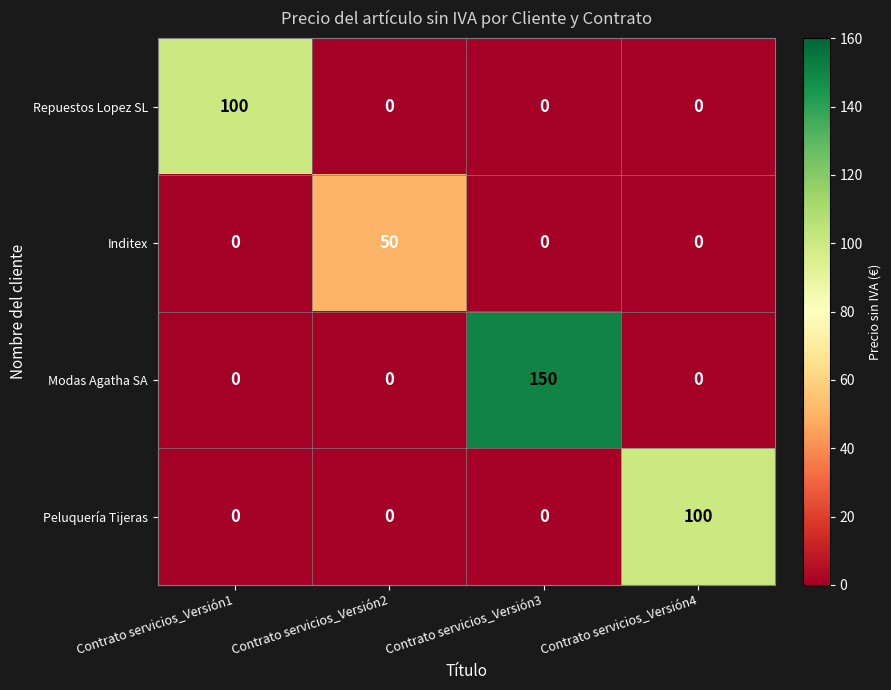

Count the Modas Agatha SA values in the range 0 to 150.

4